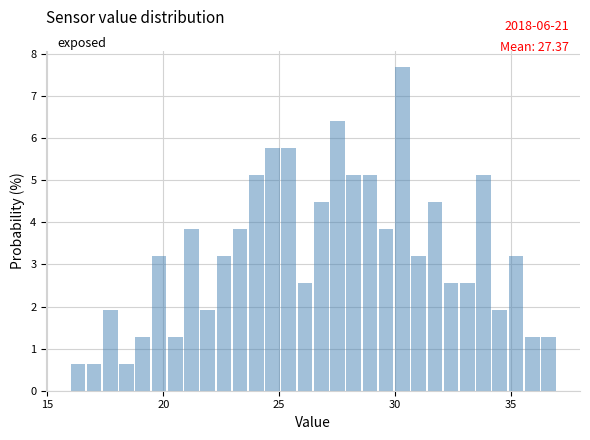

Read against the x-axis, roughly where is the centre of the tallest bar?

30.5